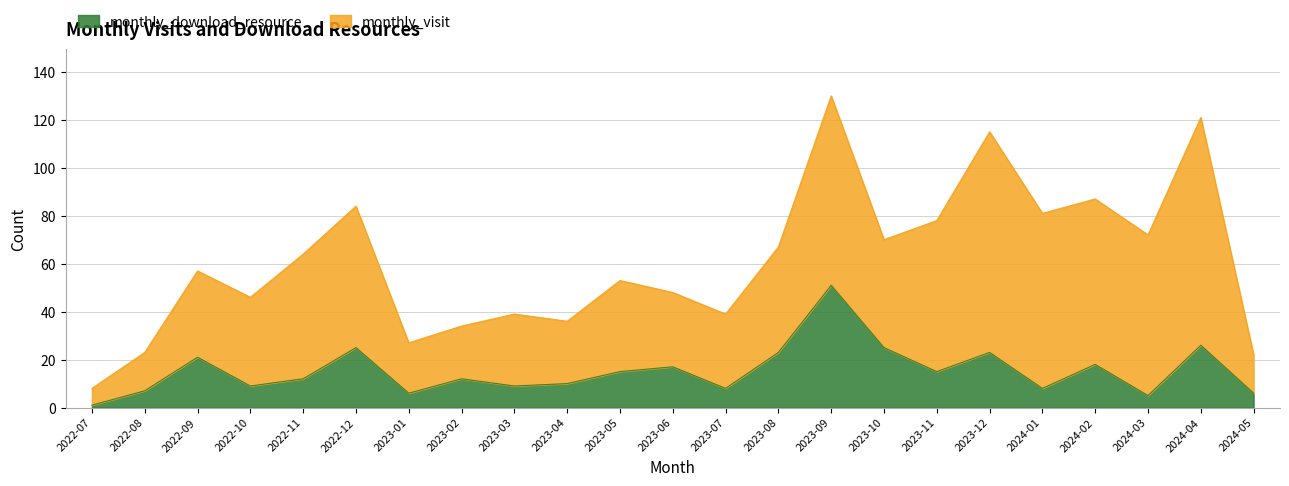

Rank the categories by value from lowest to highest.

2022-07, 2024-03, 2023-01, 2024-05, 2022-08, 2023-07, 2024-01, 2022-10, 2023-03, 2023-04, 2022-11, 2023-02, 2023-05, 2023-11, 2023-06, 2024-02, 2022-09, 2023-08, 2023-12, 2022-12, 2023-10, 2024-04, 2023-09